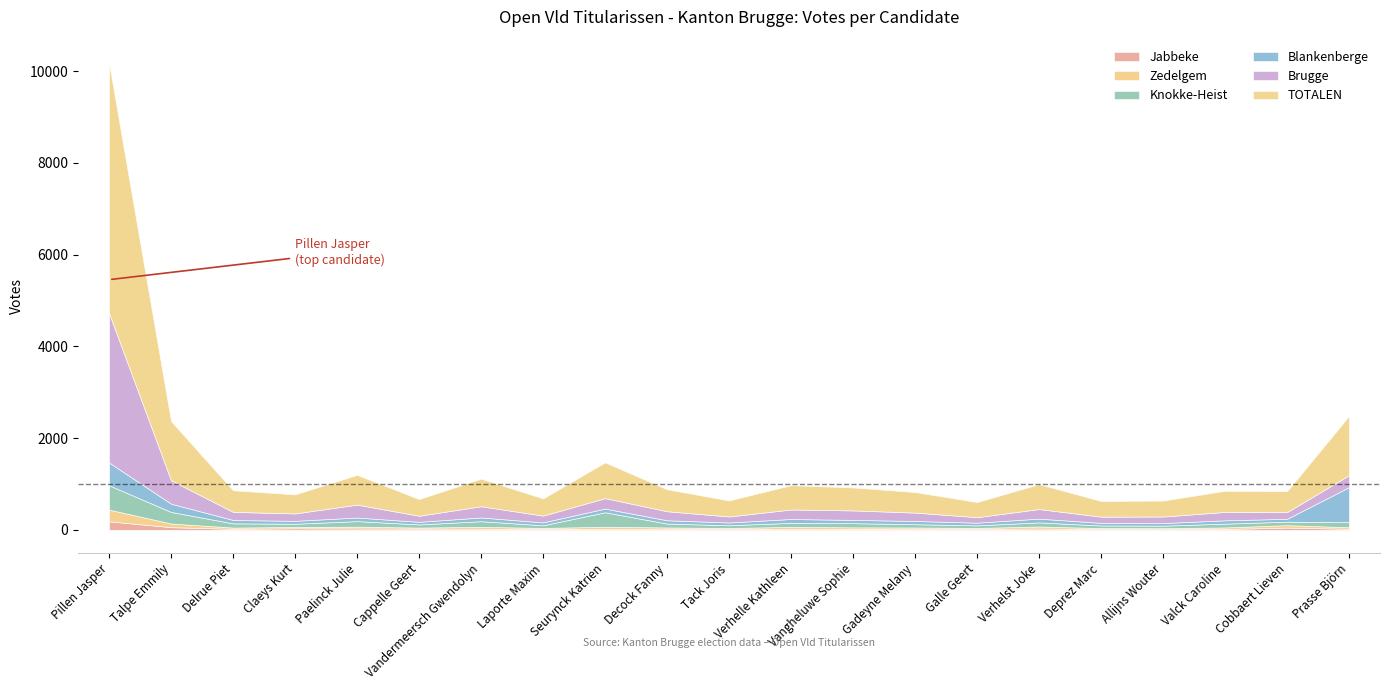

Where is the first local maximum for Blankenberge?

Paelinck Julie